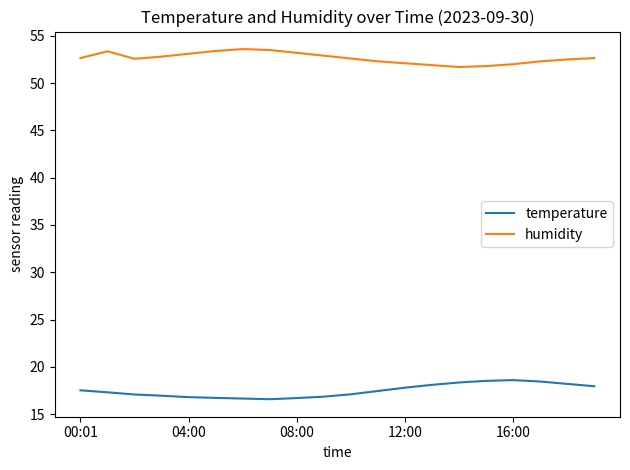

Count the number of data series in this chart.

2